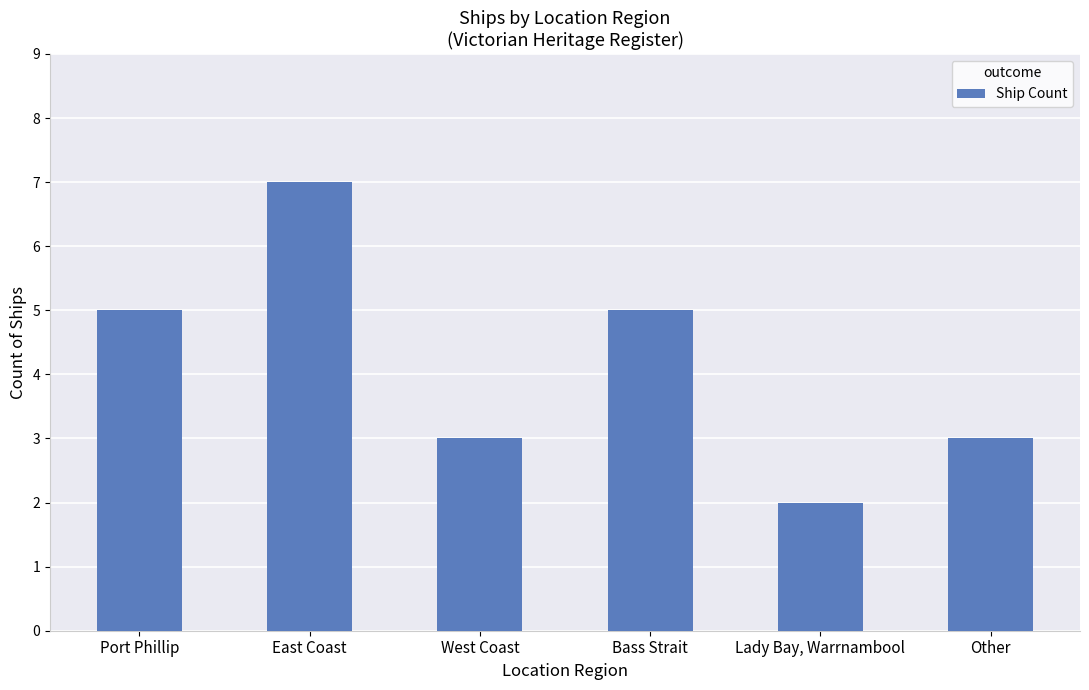

What value does the data have at Lady Bay, Warrnambool?

2